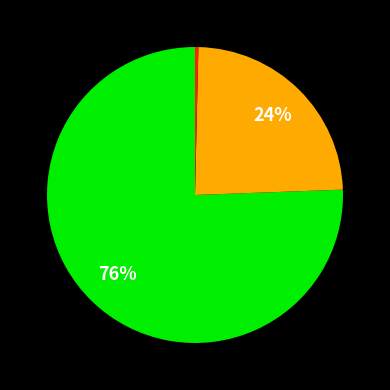

Does any single category account for the majority?

Yes